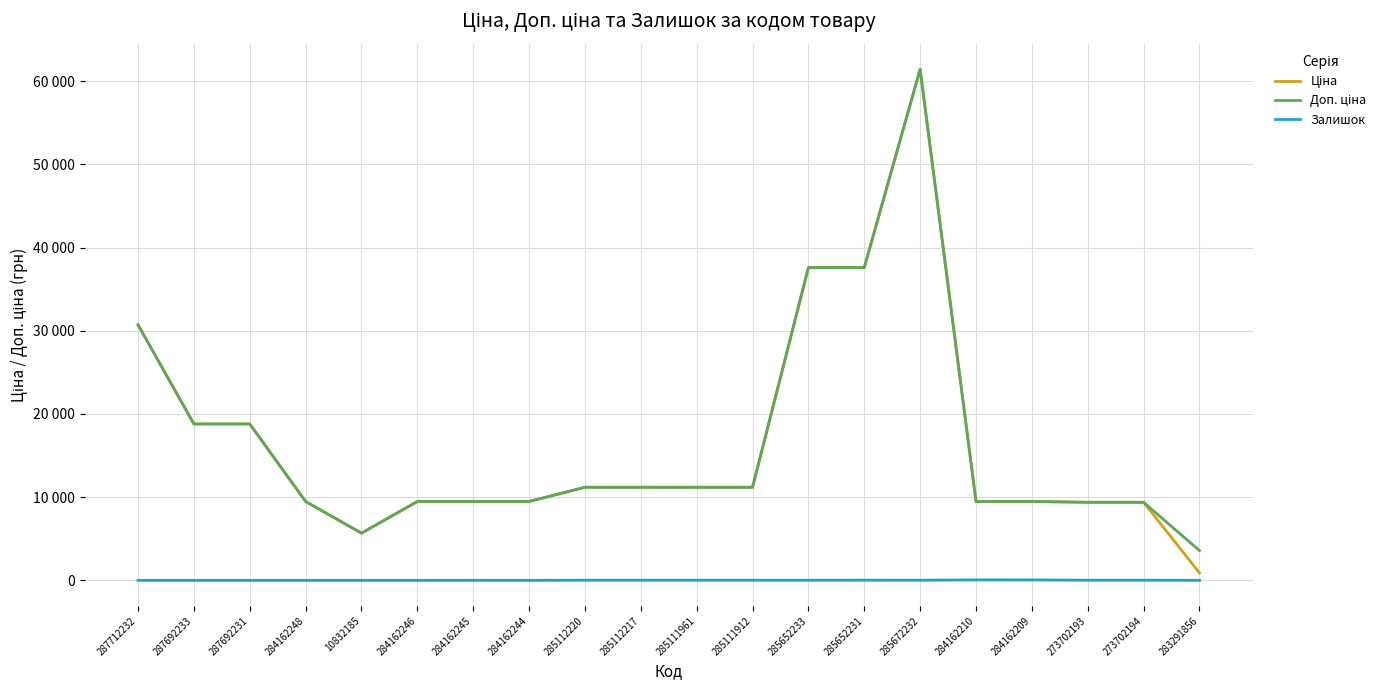

What is the difference between the second highest and second lowest values in the Ціна series?

31919.8